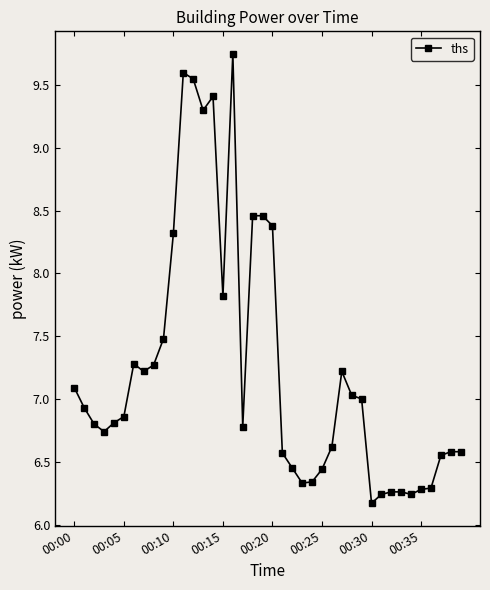

How many lines are shown in the chart?

1